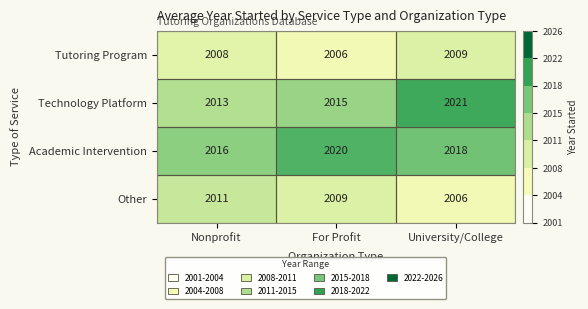

What is the difference between the maximum and minimum values in the Tutoring Program series?

3